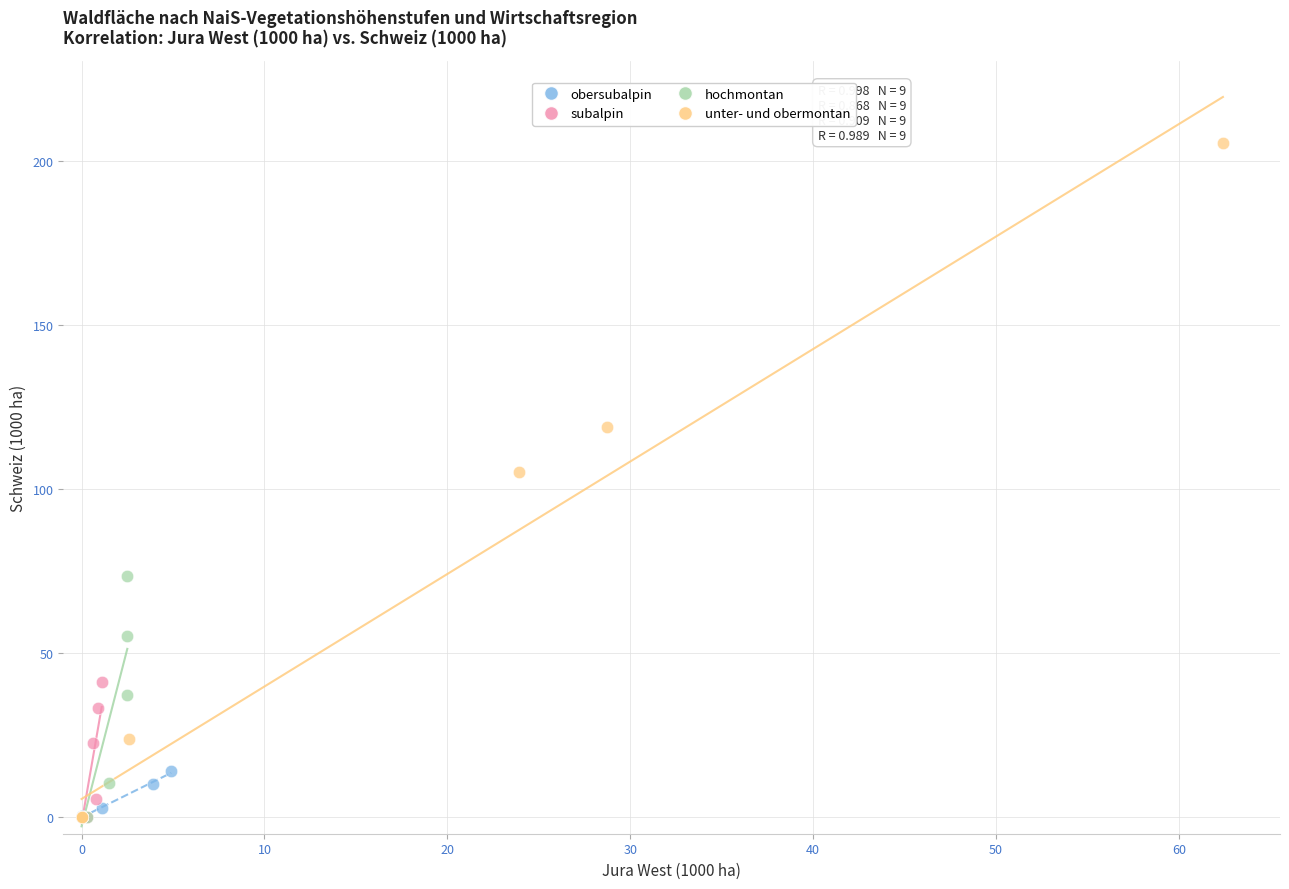

Which series contains the highest Y value?

unter- und obermontan